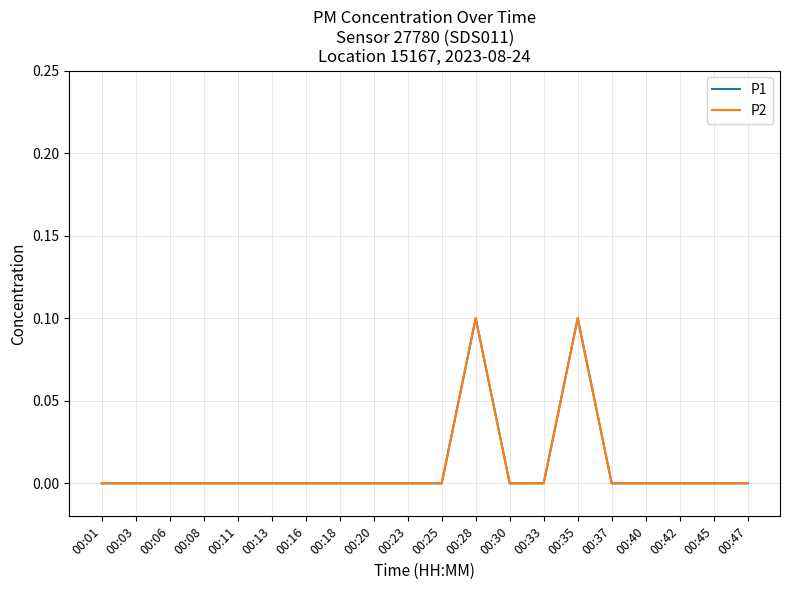

True or false: P1 and P2 cross at least once.

False